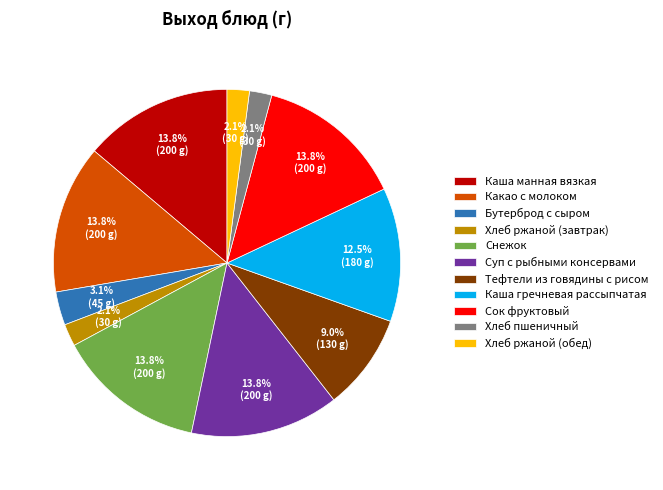

Combined, what portion of the pie is Тефтели из говядины с рисом and Хлеб пшеничный?

11.1%